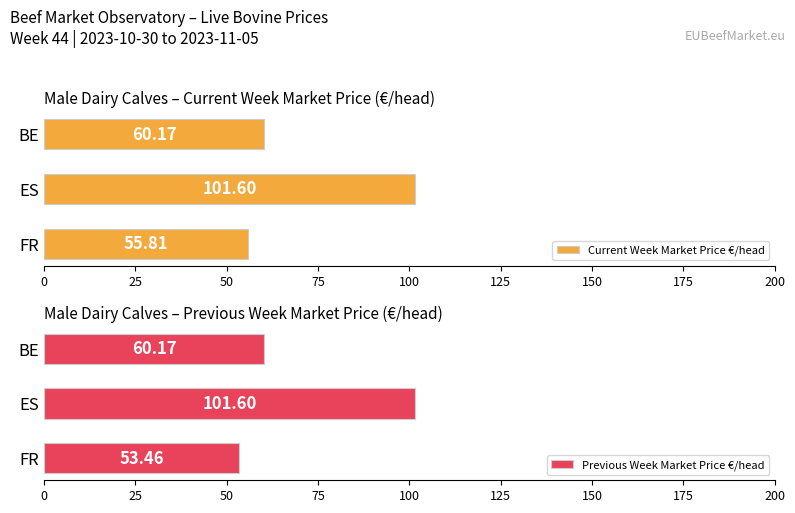

At which label is Current Week Market Price €/head closest to 78?

BE